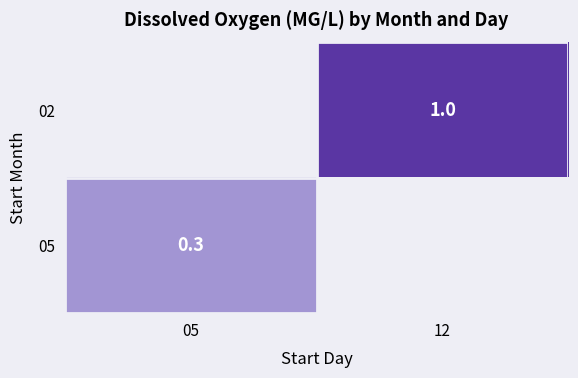

Is the value of 02 at 12 greater than the value of 05 at 05?

Yes